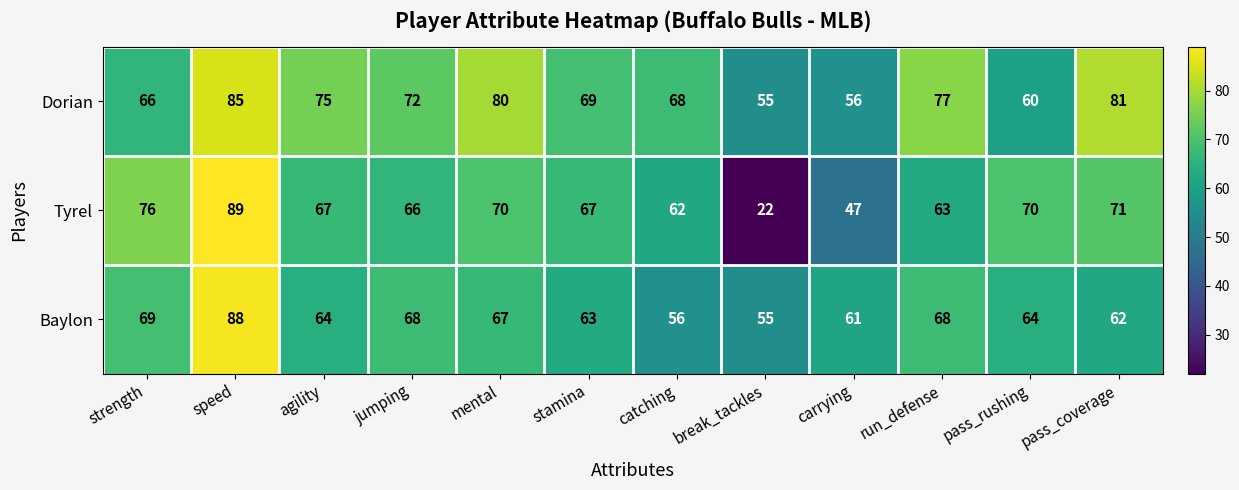

What is the greatest value displayed?

89